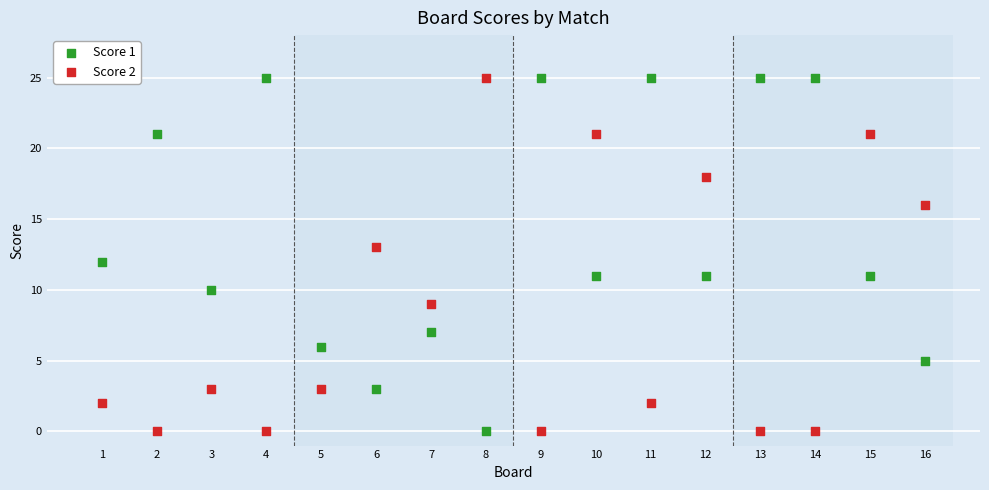

Across all data points, what is the range of X values (max minus min)?

15